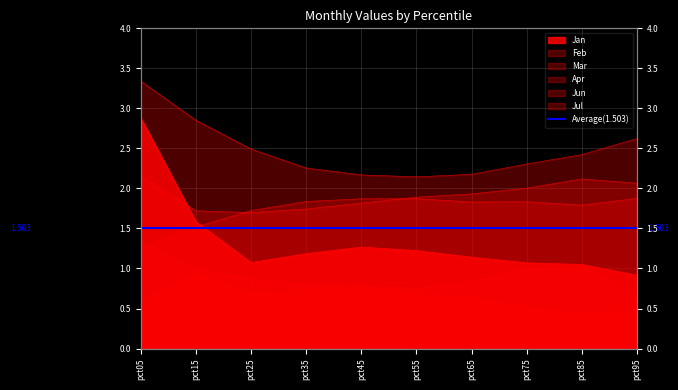

What is the approximate value of Feb at pct05?

3.3